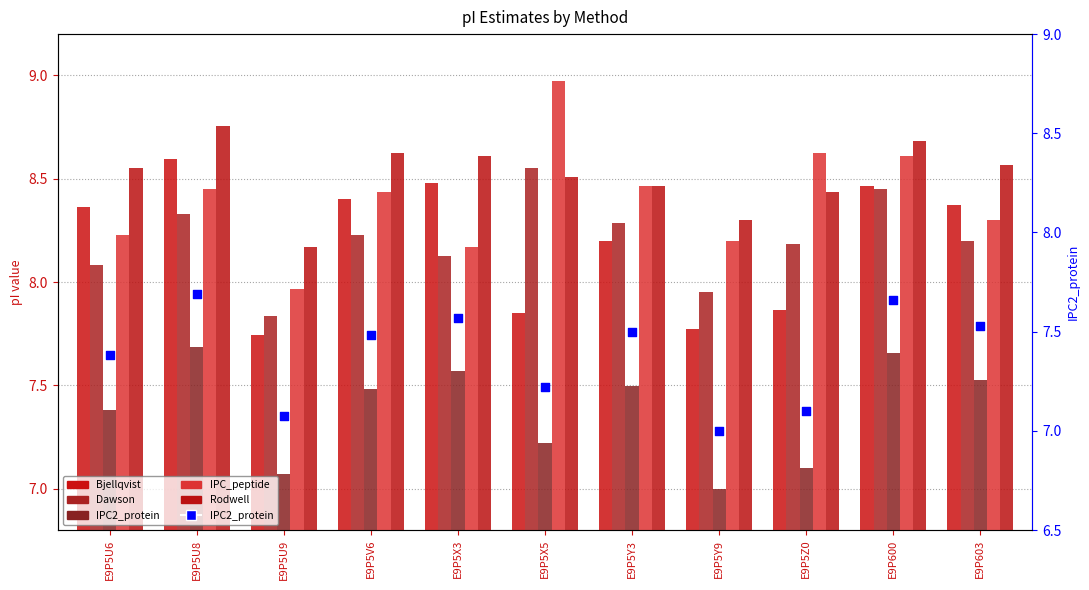

Which series has the widest spread of Y values?

IPC_peptide